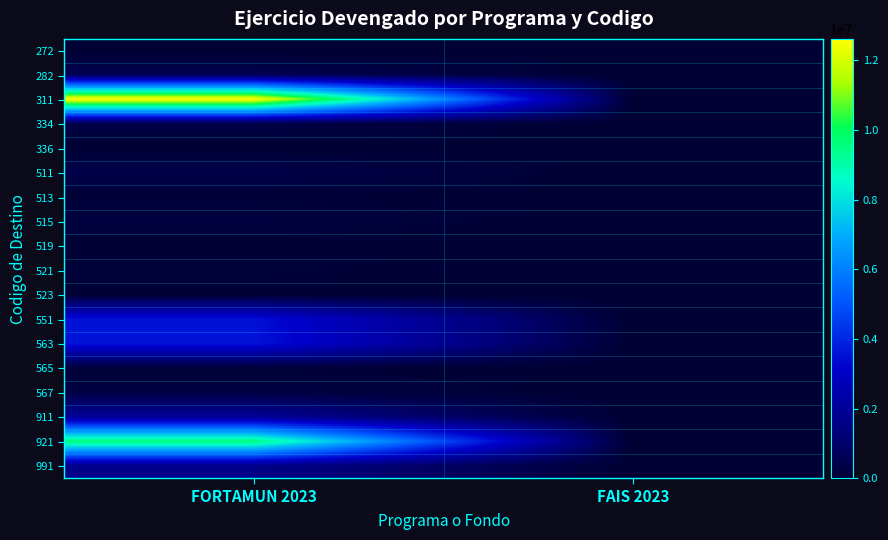

What is the total value across all series at FORTAMUN 2023?

35143368